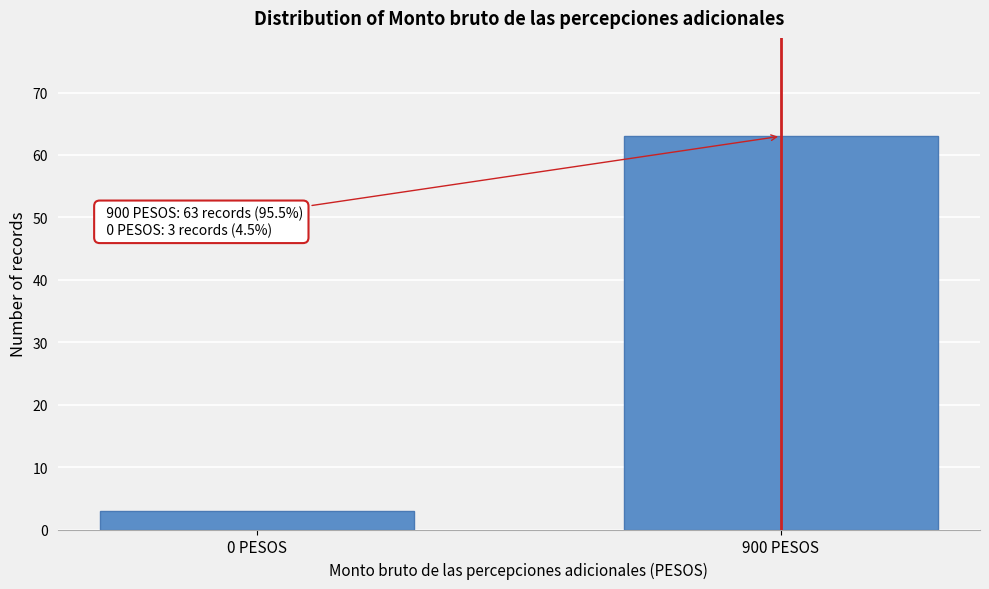

Reading left to right, transcribe all the data shown in this chart.

0 PESOS=3	900 PESOS=63